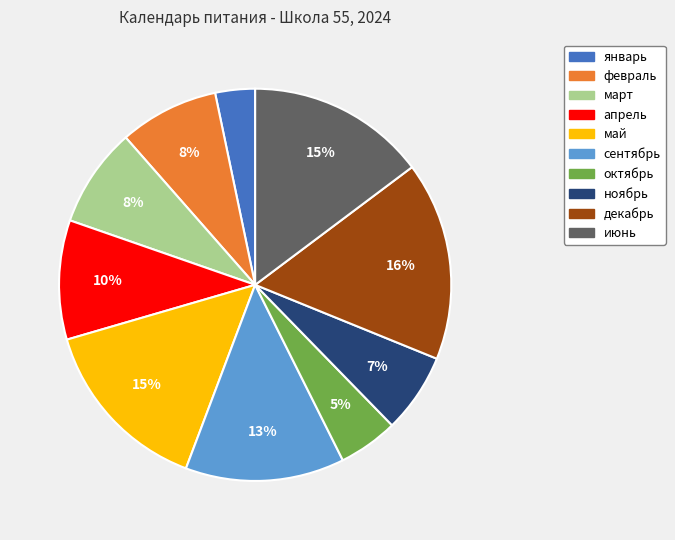

To the nearest percent, what is the average slice percentage?

10%